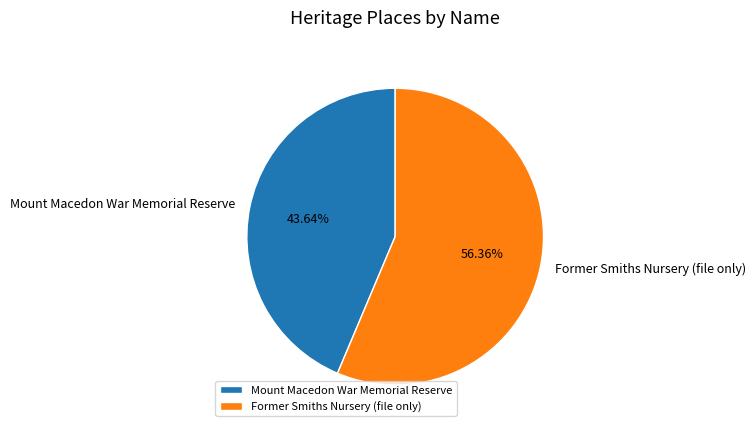

To the nearest percent, what percentage of the pie is Former Smiths Nursery (file only)?

56%